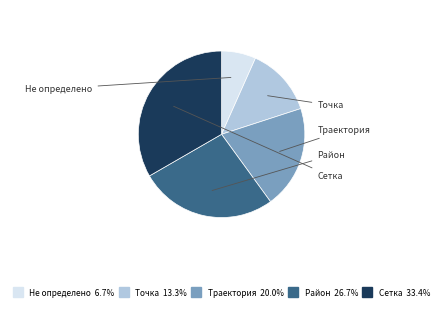

Count the number of slices in the pie.

5